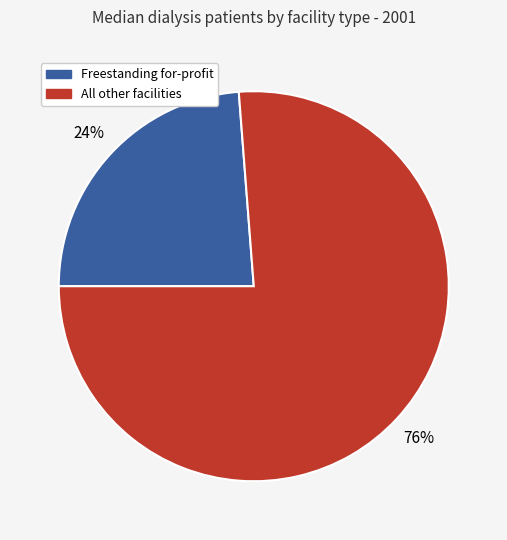

How many slices are in this pie chart?

2